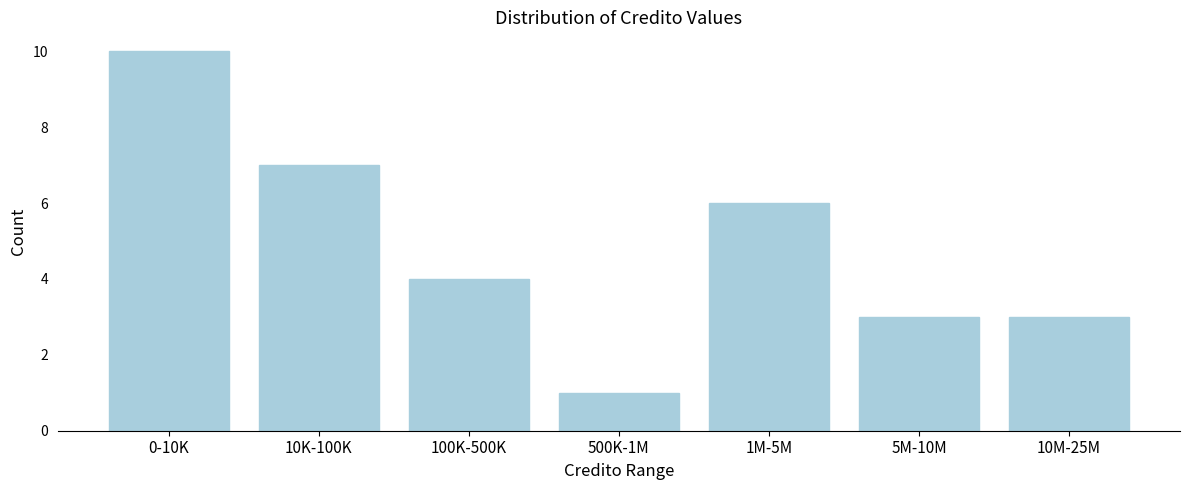

Reading left to right, extract all data points from this chart.

0-10K=10	10K-100K=7	100K-500K=4	500K-1M=1	1M-5M=6	5M-10M=3	10M-25M=3